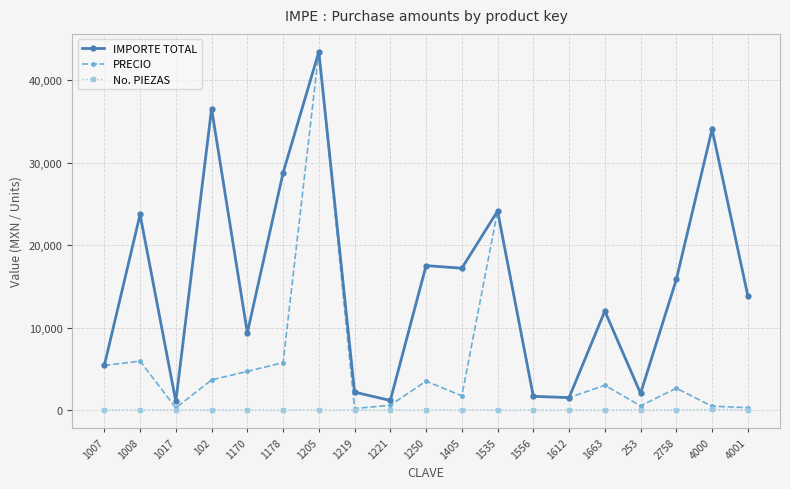

Where is IMPORTE TOTAL nearest to the value 22247?

1008